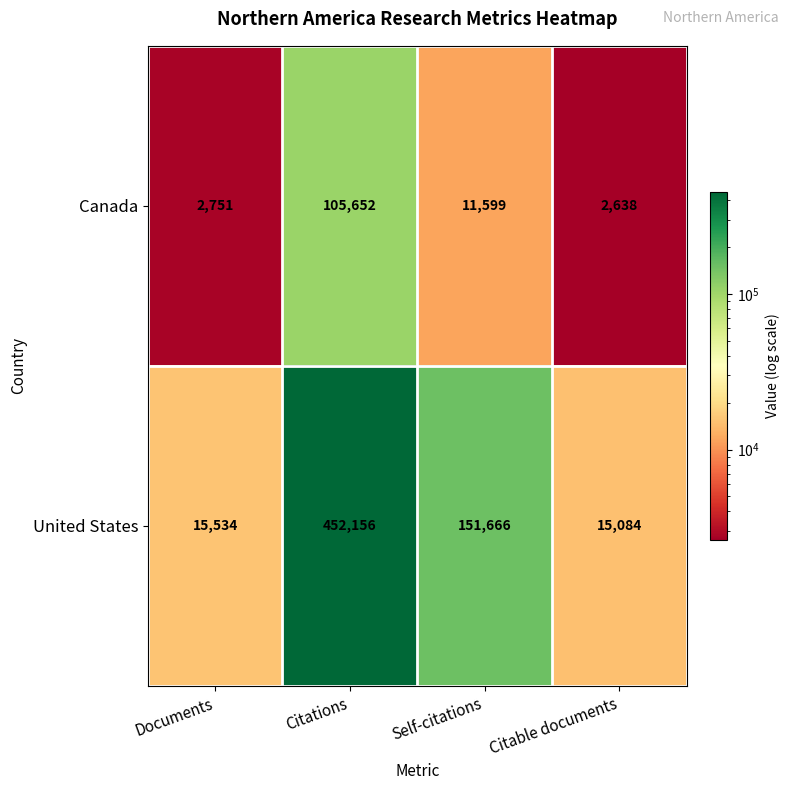

Count the number of data series in this chart.

2